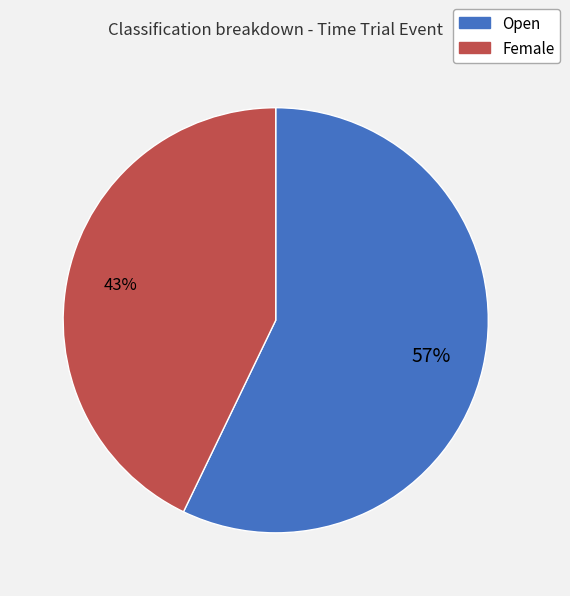

To the nearest percent, what is the average slice percentage?

50%